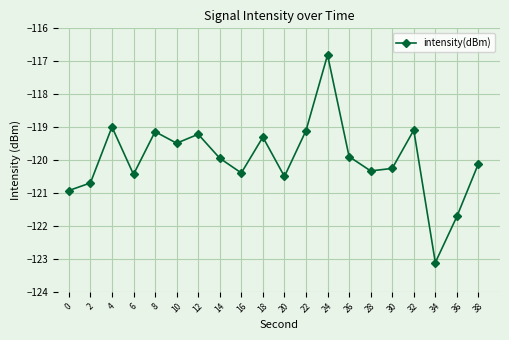

The chart shows a value of -119.2 at 12. True or false?

True